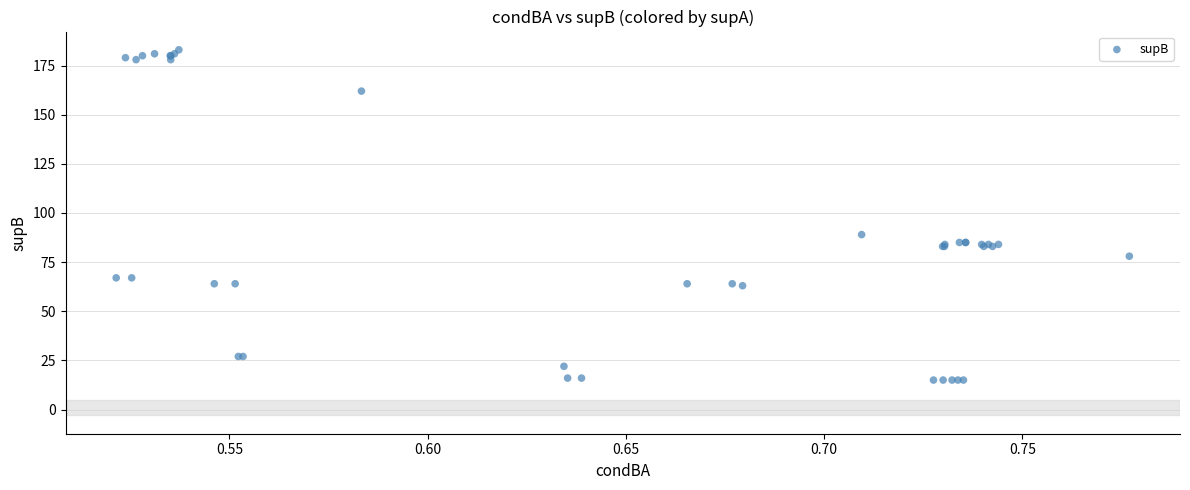

What Y value in the scatter plot is closest to 99?

89